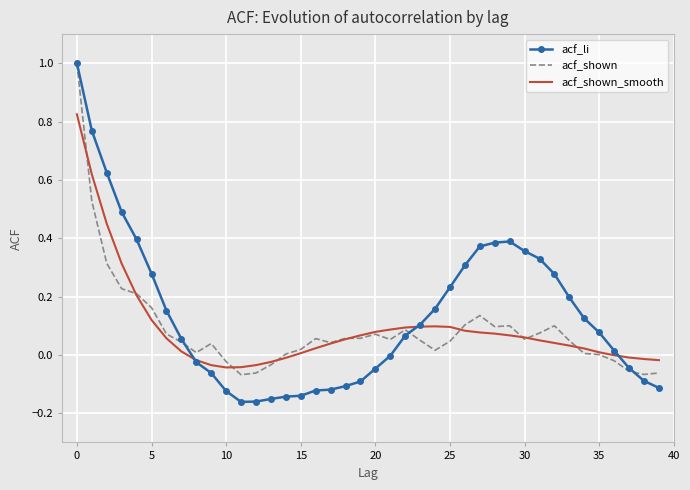

Which series has the widest spread of values?

acf_li